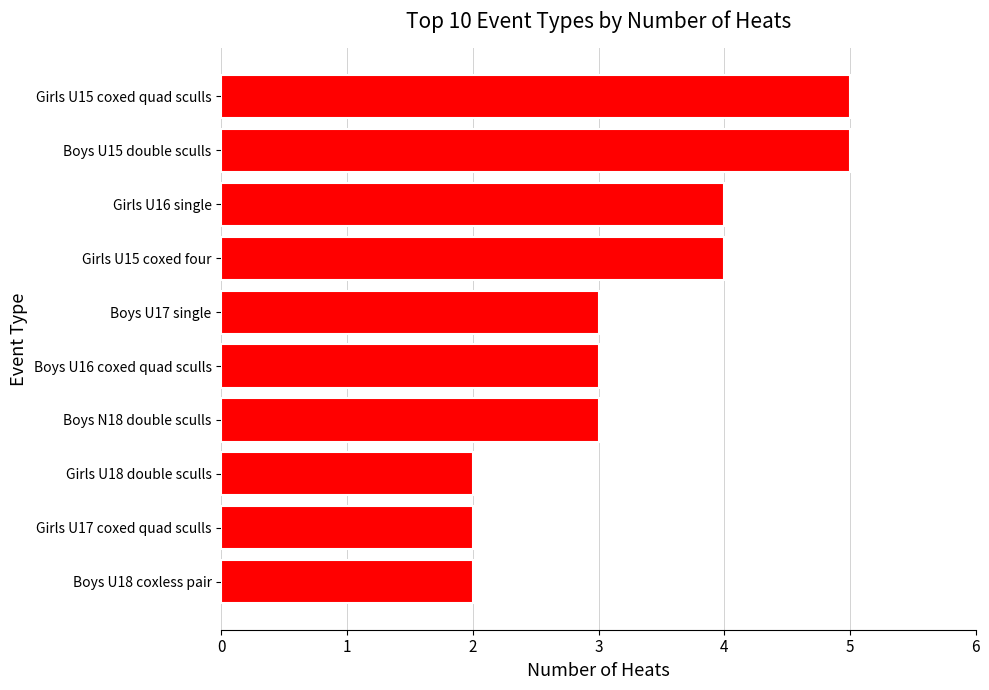

What is the ratio of the value at Boys U16 coxed quad sculls to the value at Girls U15 coxed quad sculls?

0.6